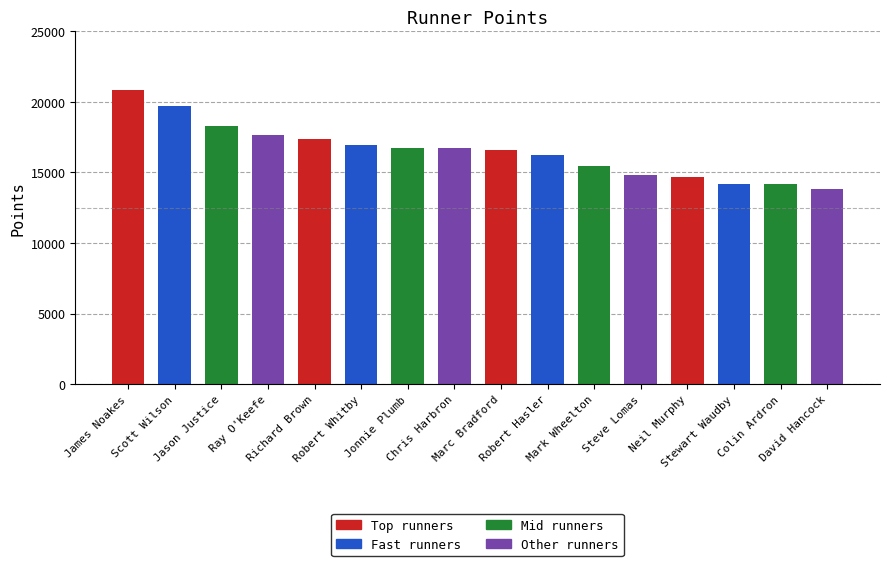

What is the average value?

16524.2